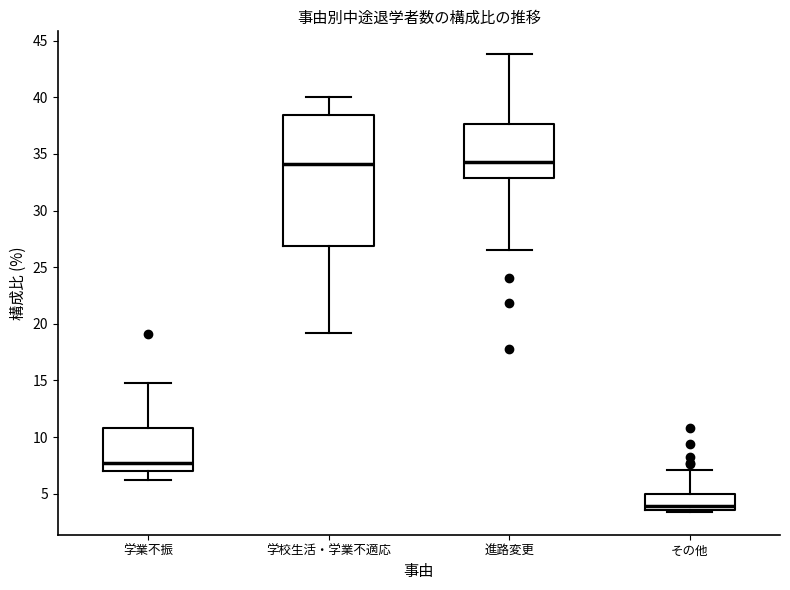

Reading left to right, read every box against the y-axis: the position of its median line, the range the box covers, and the ends of its whiskers. The values are not printed on the chart, so give them approximately, as read against the axis.

学業不振: median 7.5, box 7.0 to 11.0, whiskers 6.0 to 15.0
学校生活・学業不適応: median 34.0, box 27.0 to 38.5, whiskers 19.0 to 40.0
進路変更: median 34.5, box 33.0 to 37.5, whiskers 26.5 to 44.0
その他: median 4.0, box 3.5 to 5.0, whiskers 3.5 (just below the box's lower edge) to 7.0